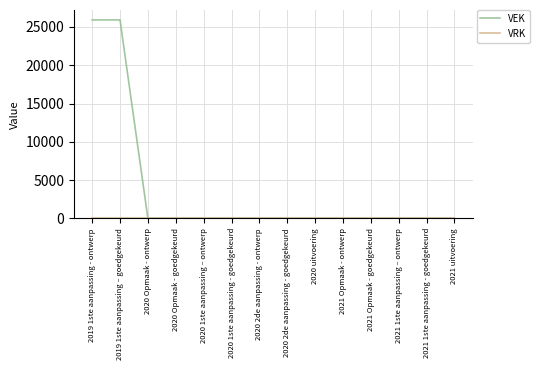

Which series has the largest total across all categories?

VEK